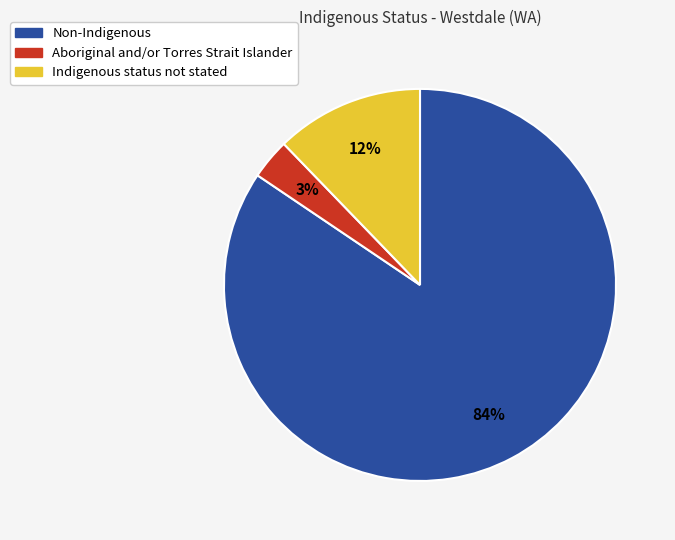

What is the largest slice in the pie chart?

Non-Indigenous